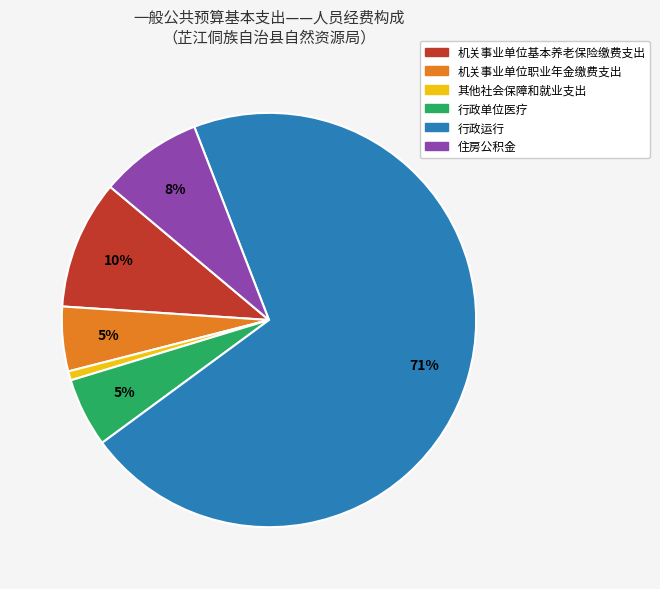

Does 行政运行 account for over 50% of the chart?

Yes